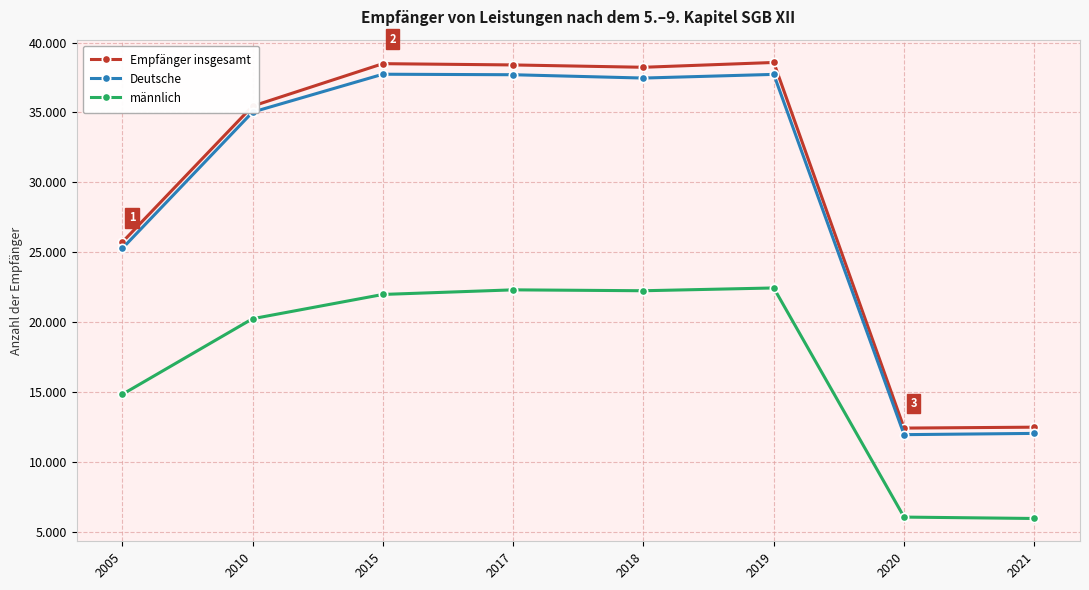

What are all the series names shown in the legend?

Empfänger insgesamt, Deutsche, männlich